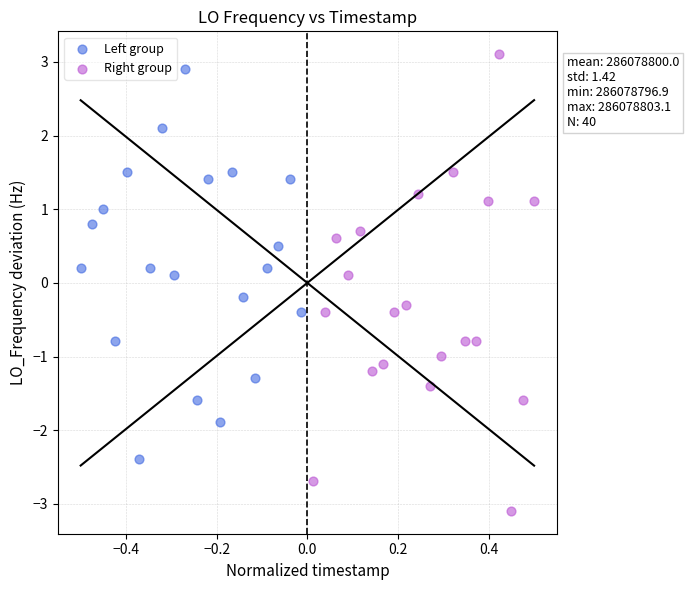

Which series contains the highest Y value?

Right group